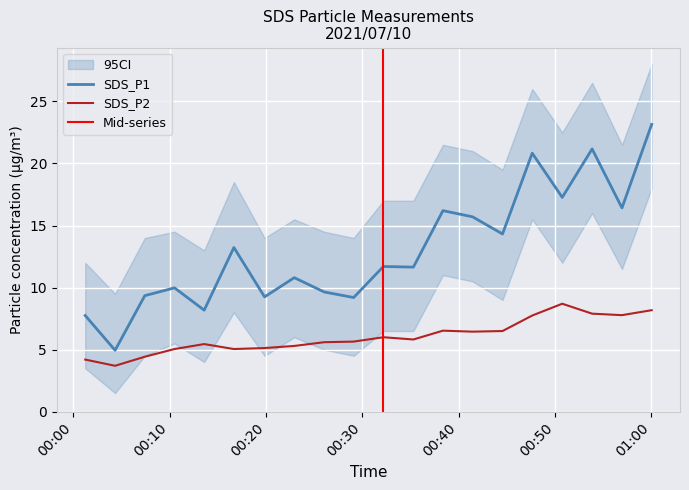

At which label does SDS_P2 reach its minimum?

2021/07/10 00:04:21